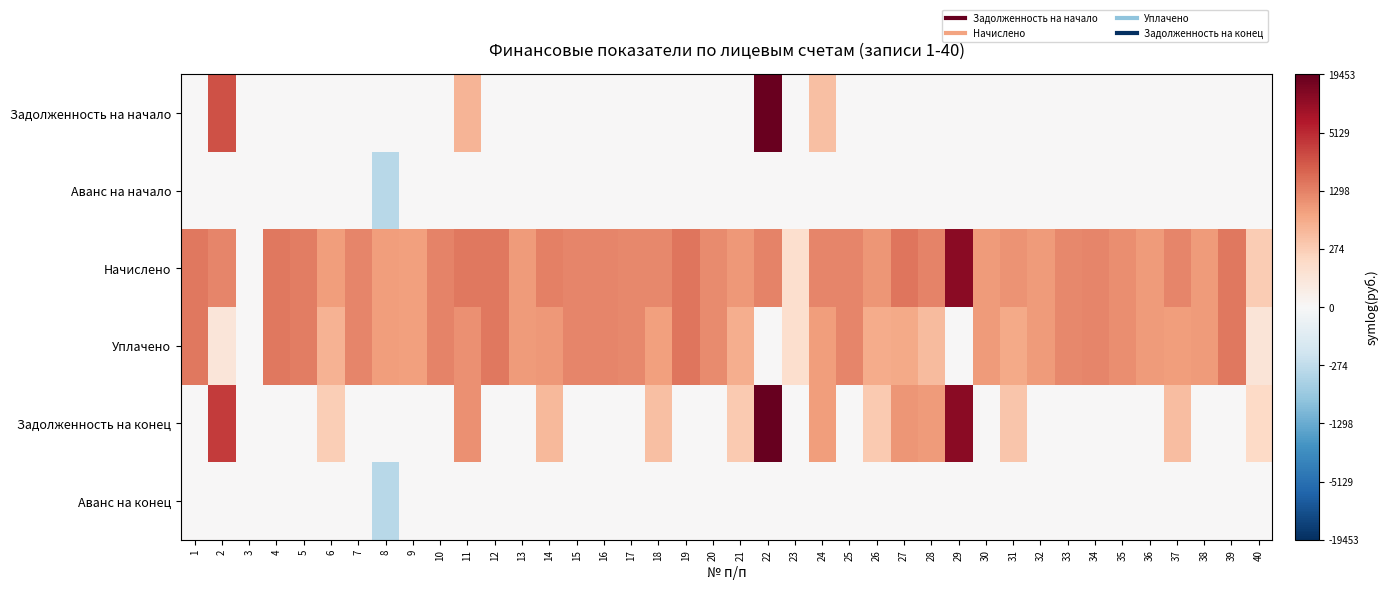

Which has a higher value, 31 or 23?

31